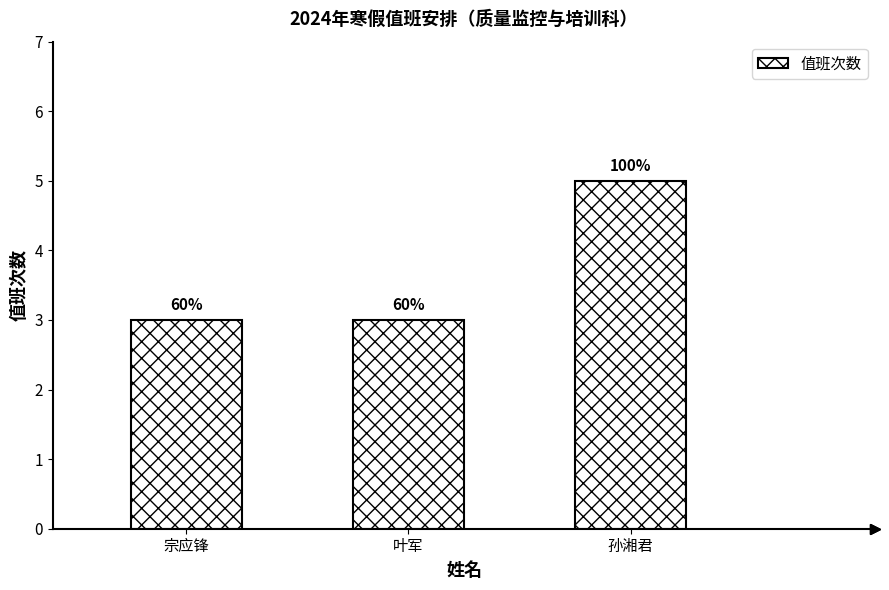

What is the label of the 1st bar from the left?

宗应锋